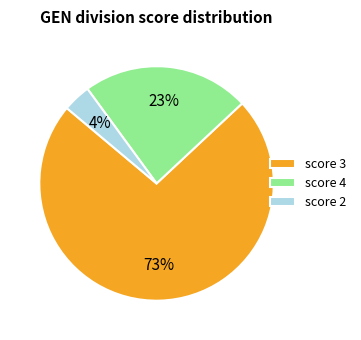

What percentage is the score 2 slice, to the nearest percent?

4%